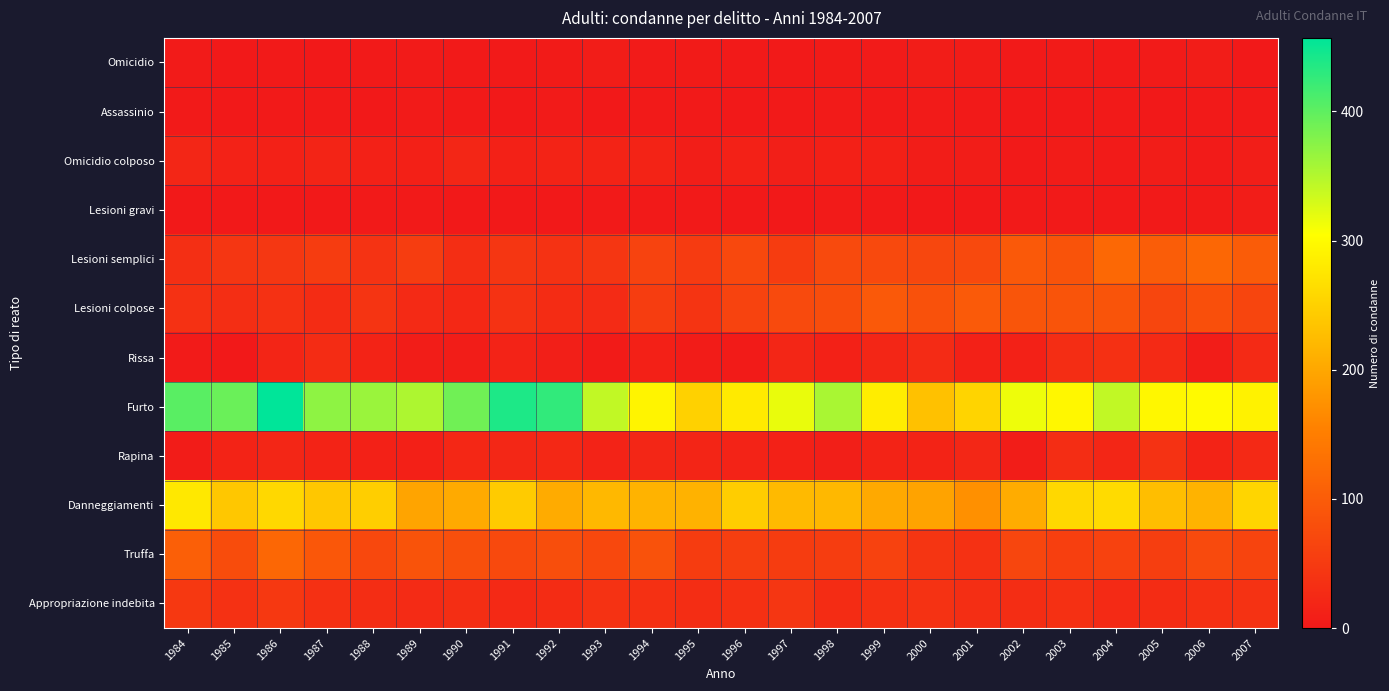

Reading left to right, extract all data points from this chart.

Omicidio: 1984=3	1985=0	1986=1	1987=0	1988=1	1989=3	1990=2	1991=2	1992=4	1993=6	1994=3	1995=4	1996=2	1997=1	1998=4	1999=3	2000=6	2001=5	2002=1	2003=4	2004=2	2005=3	2006=6	2007=0
Assassinio: 1984=1	1985=0	1986=2	1987=1	1988=0	1989=3	1990=2	1991=0	1992=3	1993=0	1994=1	1995=2	1996=0	1997=1	1998=3	1999=1	2000=3	2001=1	2002=0	2003=0	2004=1	2005=0	2006=2	2007=1
Omicidio colposo: 1984=19	1985=14	1986=12	1987=17	1988=12	1989=11	1990=20	1991=12	1992=16	1993=16	1994=16	1995=8	1996=13	1997=9	1998=10	1999=10	2000=7	2001=6	2002=1	2003=5	2004=3	2005=7	2006=3	2007=8
Lesioni gravi: 1984=0	1985=0	1986=0	1987=0	1988=1	1989=1	1990=0	1991=0	1992=0	1993=2	1994=1	1995=1	1996=0	1997=0	1998=3	1999=1	2000=0	2001=0	2002=1	2003=1	2004=1	2005=2	2006=4	2007=6
Lesioni semplici: 1984=33	1985=44	1986=45	1987=52	1988=39	1989=54	1990=32	1991=44	1992=38	1993=43	1994=63	1995=50	1996=71	1997=53	1998=74	1999=72	2000=68	2001=72	2002=96	2003=87	2004=118	2005=102	2006=117	2007=100
Lesioni colpose: 1984=36	1985=32	1986=36	1987=29	1988=41	1989=26	1990=23	1991=37	1992=28	1993=27	1994=54	1995=41	1996=63	1997=73	1998=78	1999=96	2000=84	2001=97	2002=90	2003=88	2004=89	2005=67	2006=82	2007=66
Rissa: 1984=3	1985=0	1986=18	1987=28	1988=16	1989=6	1990=7	1991=15	1992=9	1993=4	1994=10	1995=5	1996=4	1997=20	1998=13	1999=20	2000=27	2001=12	2002=13	2003=30	2004=35	2005=26	2006=7	2007=25
Furto: 1984=403	1985=393	1986=457	1987=372	1988=365	1989=353	1990=390	1991=439	1992=427	1993=341	1994=292	1995=250	1996=280	1997=317	1998=356	1999=283	2000=232	2001=254	2002=315	2003=296	2004=341	2005=295	2006=299	2007=290
Rapina: 1984=5	1985=16	1986=19	1987=16	1988=13	1989=11	1990=22	1991=21	1992=23	1993=15	1994=20	1995=18	1996=15	1997=12	1998=9	1999=16	2000=16	2001=21	2002=6	2003=31	2004=20	2005=38	2006=16	2007=24
Danneggiamenti: 1984=278	1985=239	1986=258	1987=238	1988=247	1989=197	1990=204	1991=243	1992=205	1993=220	1994=215	1995=213	1996=246	1997=223	1998=221	1999=203	2000=195	2001=173	2002=206	2003=258	2004=262	2005=228	2006=215	2007=255
Truffa: 1984=105	1985=76	1986=117	1987=93	1988=71	1989=87	1990=81	1991=72	1992=80	1993=71	1994=85	1995=52	1996=55	1997=53	1998=54	1999=61	2000=42	2001=36	2002=67	2003=58	2004=62	2005=56	2006=74	2007=65
Appropriazione indebita: 1984=46	1985=36	1986=47	1987=35	1988=30	1989=27	1990=32	1991=24	1992=29	1993=37	1994=35	1995=30	1996=34	1997=44	1998=29	1999=34	2000=37	2001=32	2002=30	2003=35	2004=25	2005=28	2006=34	2007=38